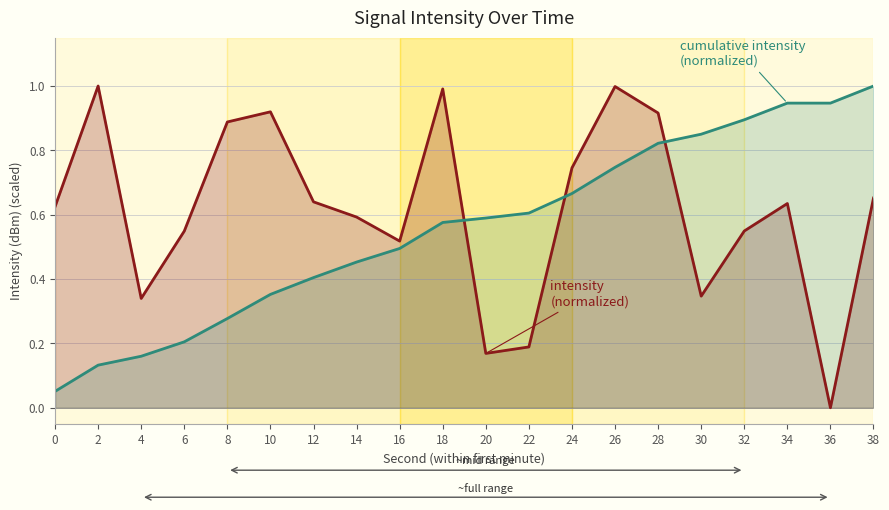

What is the total value across all series at 16?

1.0